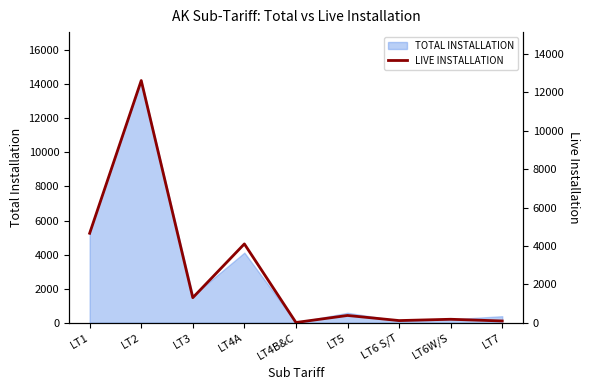

The chart shows a value of 1984 at LT3. True or false?

False